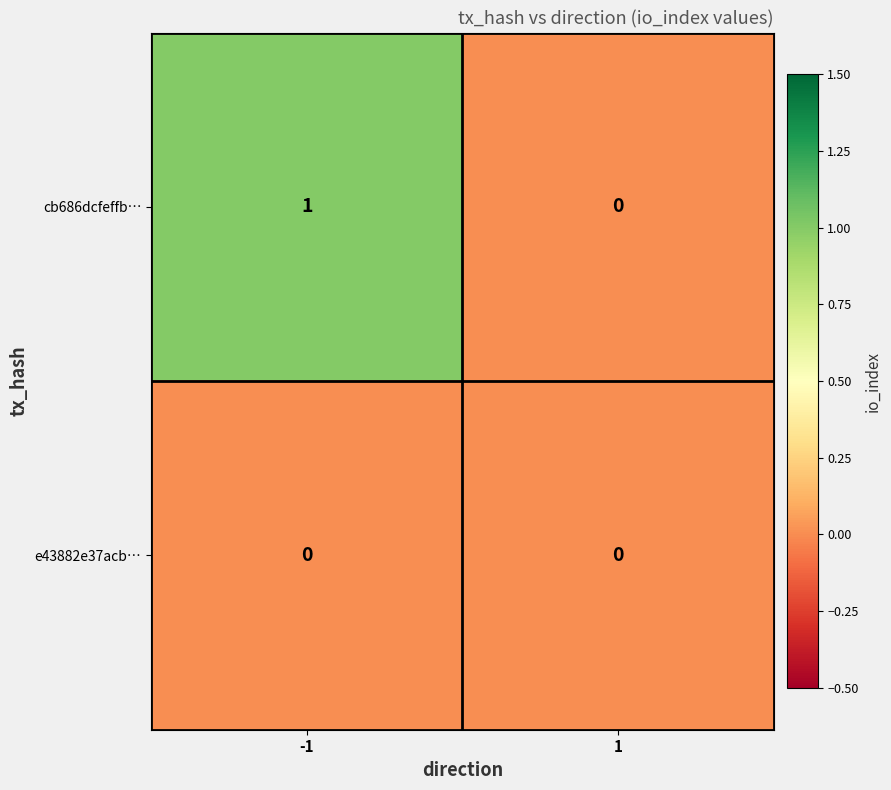

Reading left to right, what are all the values shown in this chart?

cb686dcfeffb…: -1=1	1=0
e43882e37acb…: -1=0	1=0